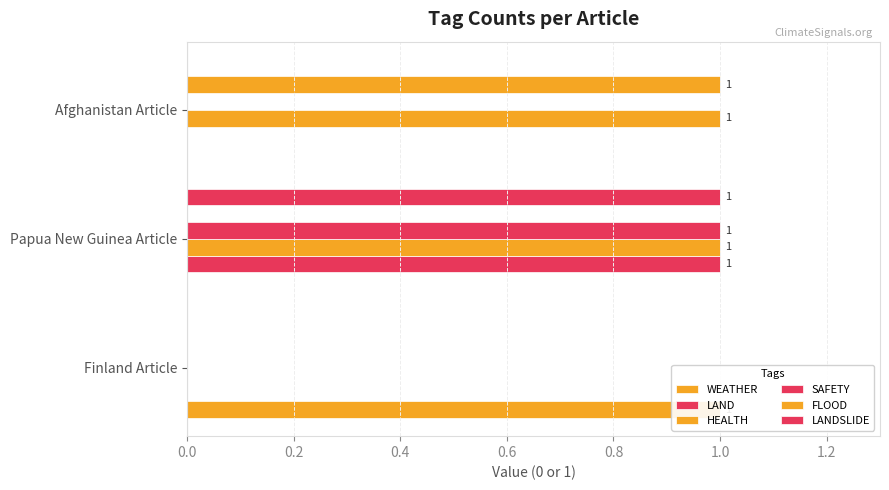

What value does the FLOOD series have at Afghanistan Article?

1